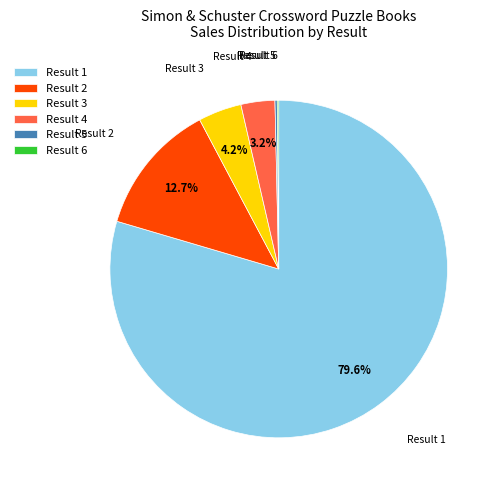

To the nearest percent, what percentage of the pie is Result 1?

80%